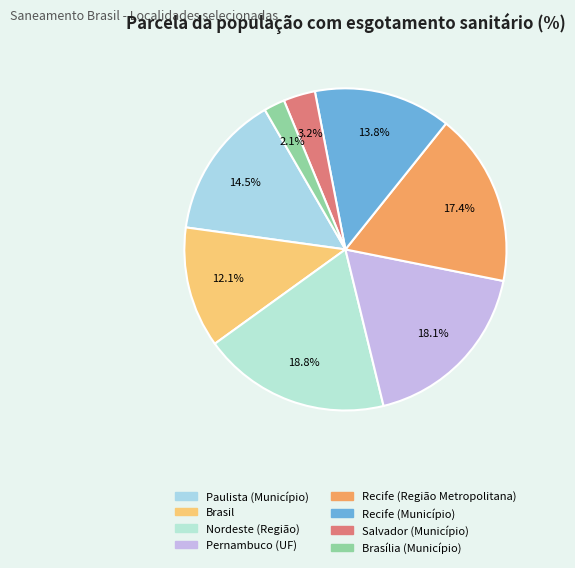

How many slices are in this pie chart?

8